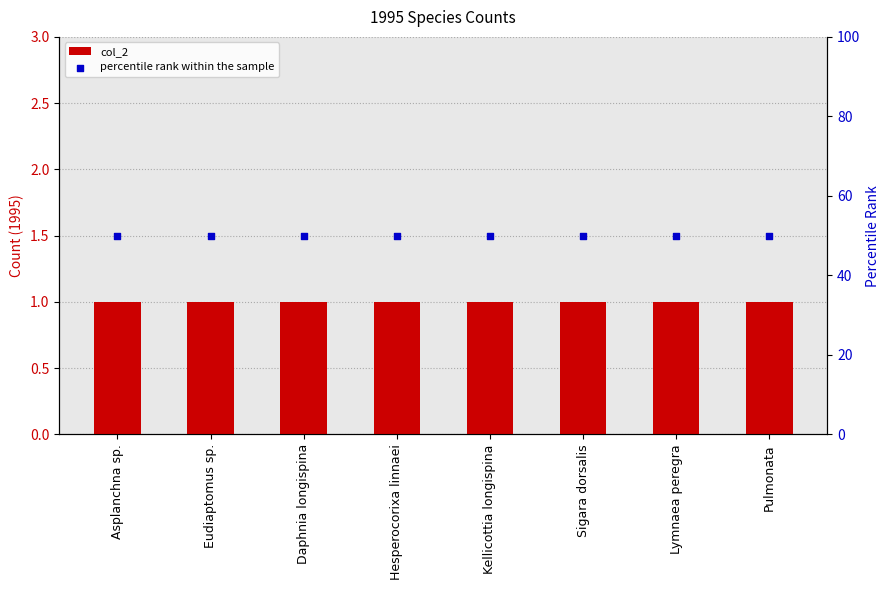

At how many categories does at least one series exceed 24?

8